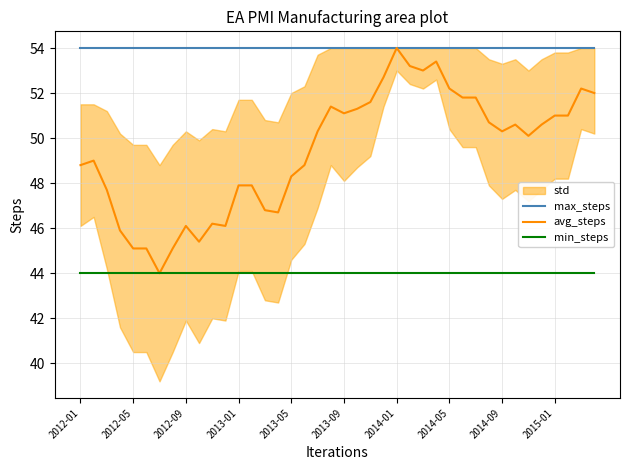

True or false: min_steps and max_steps intersect in this chart.

False